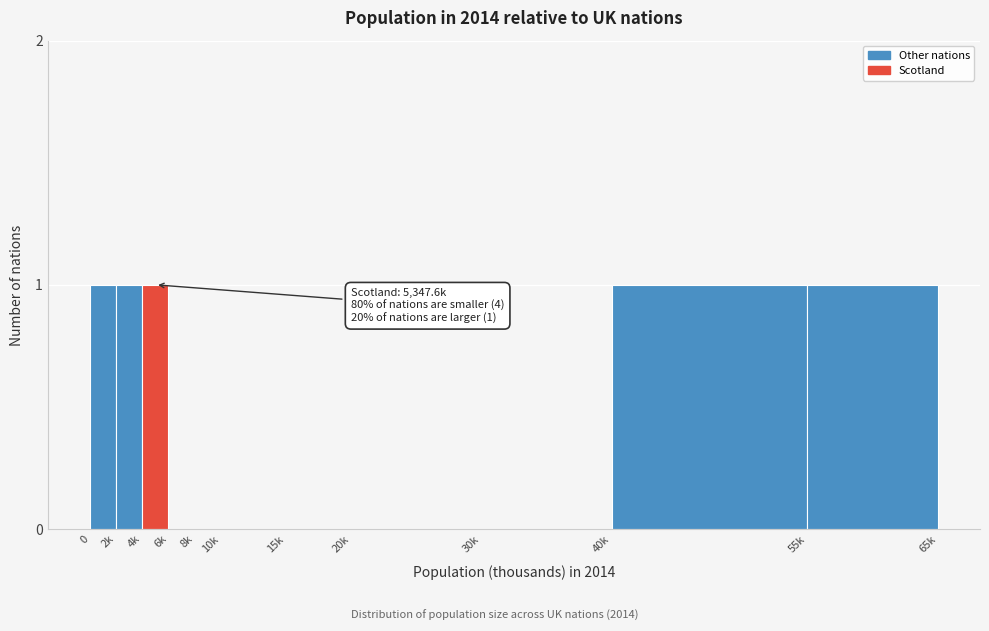

Reading right to left, transcribe all the data shown in this chart.

55k=1	40k=1	30k=0	20k=0	15k=0	10k=0	8k=0	6k=0	4k=1	2k=1	0=1